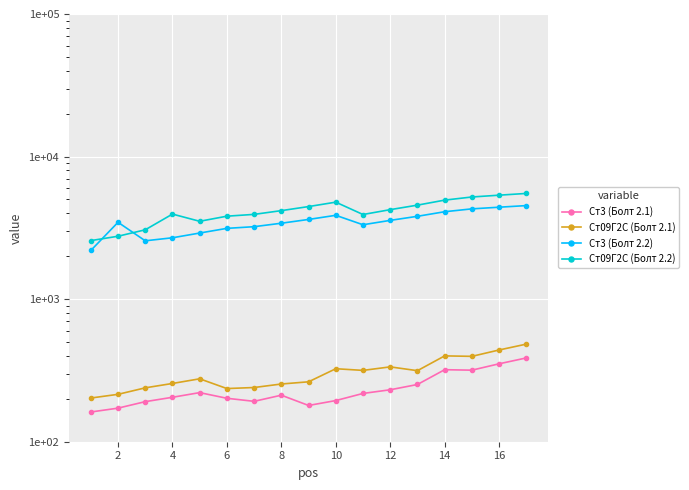

Reading right to left, list all the values displayed in this chart.

Ст3 (Болт 2.1): 387.0	352.0	317.6	320.0	252.0	231.4	218.1	194.4	179.6	212.0	192.0	201.7	221.0	205.0	191.0	172.0	161.6
Ст09Г2С (Болт 2.1): 483.7	440.0	397.0	400.0	315.0	334.9	316.5	325.1	263.2	254.0	240.0	236.0	276.2	256.2	238.8	215.0	202.5
Ст3 (Болт 2.2): 4531.1	4414.4	4297.8	4103.3	3811.6	3568.6	3325.5	3873.0	3623.0	3408.7	3222.9	3137.2	2908.6	2694.3	2565.8	3460.0	2194.3
Ст09Г2С (Болт 2.2): 5514.3	5360.3	5206.3	4949.6	4564.6	4243.7	3922.9	4789.8	4459.8	4176.9	3931.8	3818.6	3516.9	3950.0	3064.3	2762.6	2574.0